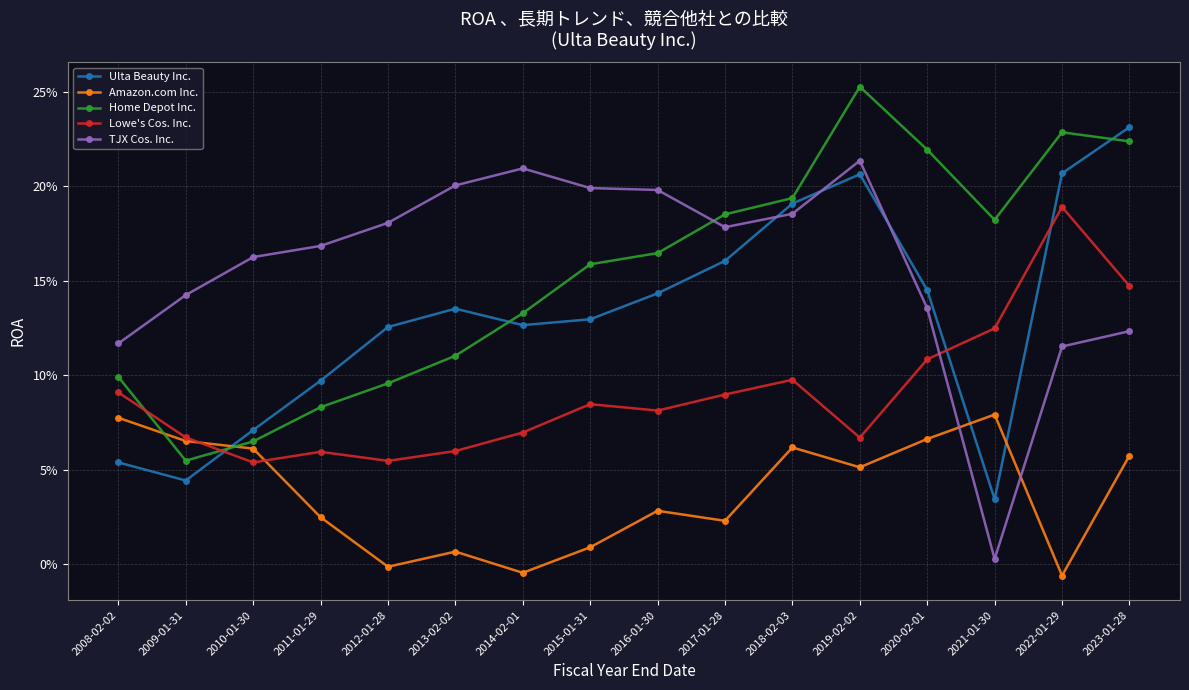

What is the maximum value for TJX Cos. Inc.?

0.2